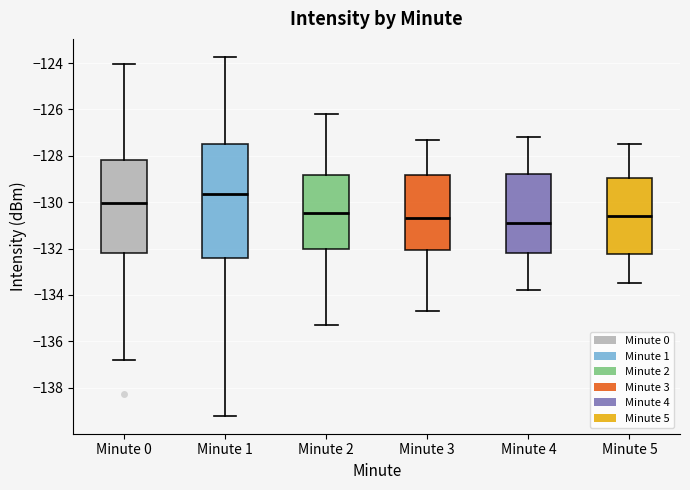

Where does the median line of the box for Minute 2 sit on the y-axis? The values are not printed on the chart, so give them approximately, as read against the axis.

-130.4